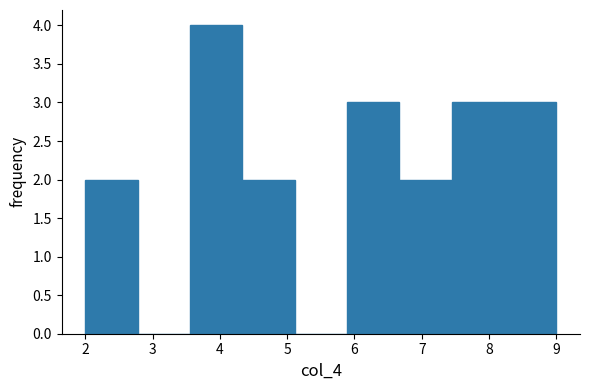

How tall is the bar that spans 3.6 to 4.3 on the x-axis? Neither the bar edges nor the heights are printed on the chart, so give them approximately, as read against the axes.

4